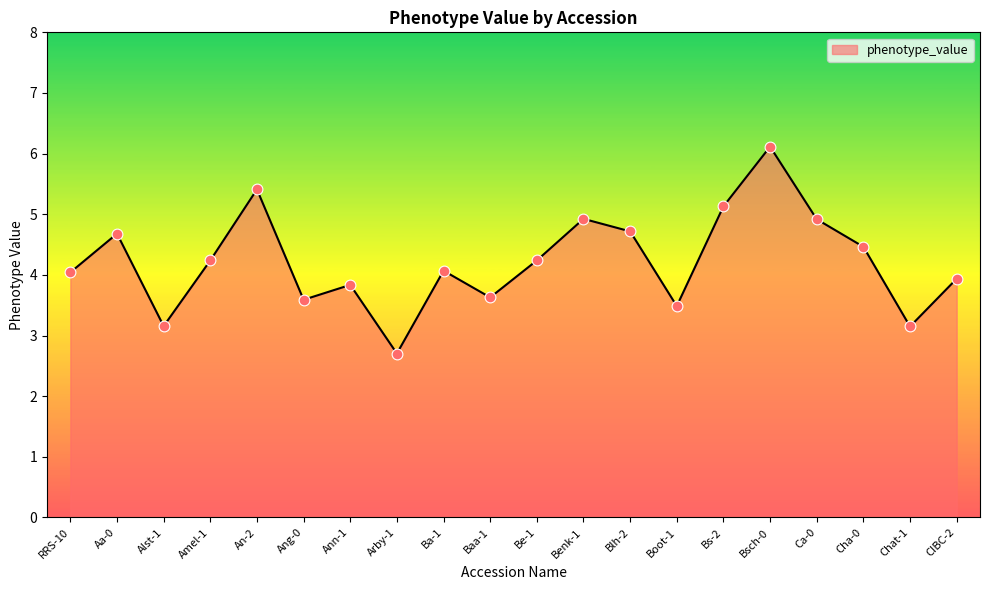

Approximately how many times larger is the value at Baa-1 compared to Ca-0?

0.7